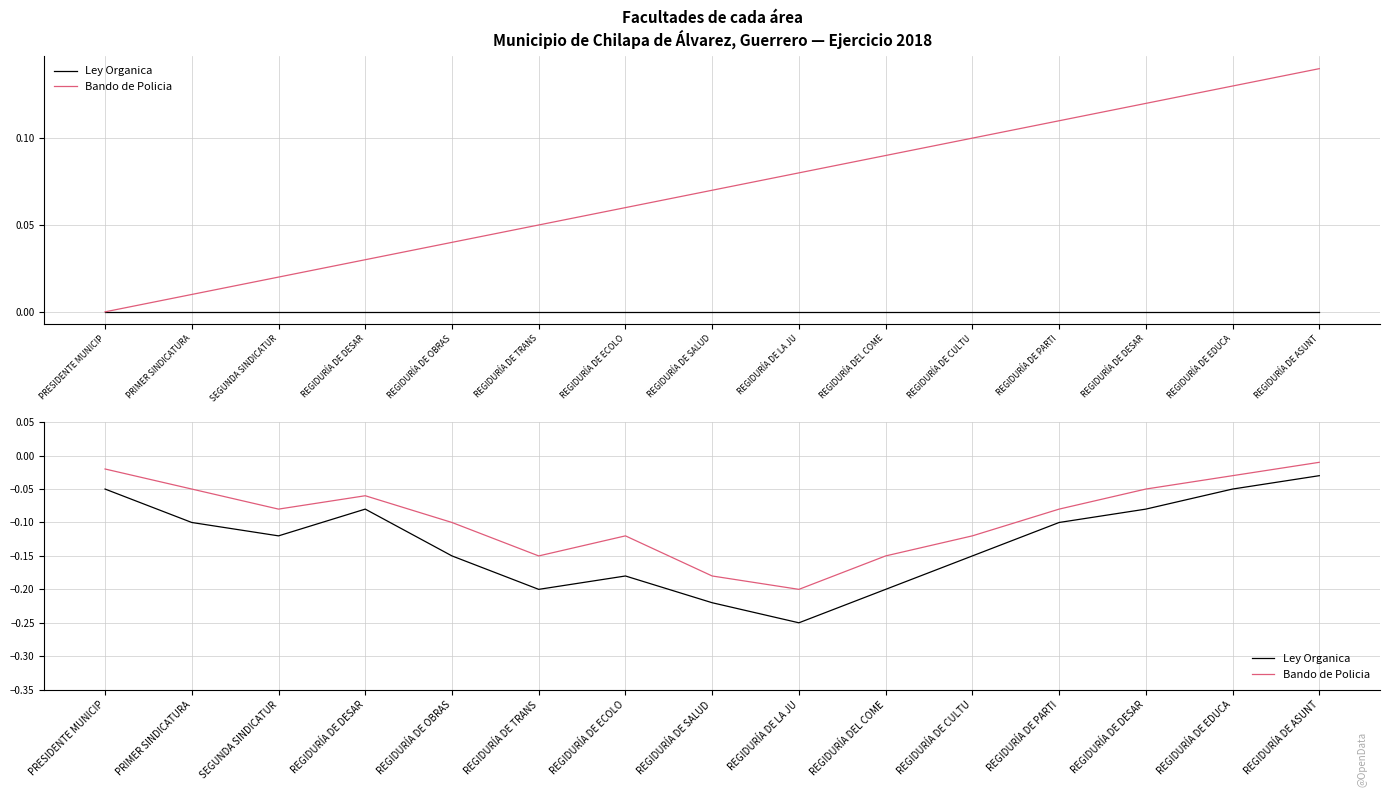

What is the difference between the maximum and minimum values in the Bando de Policia series?

0.2